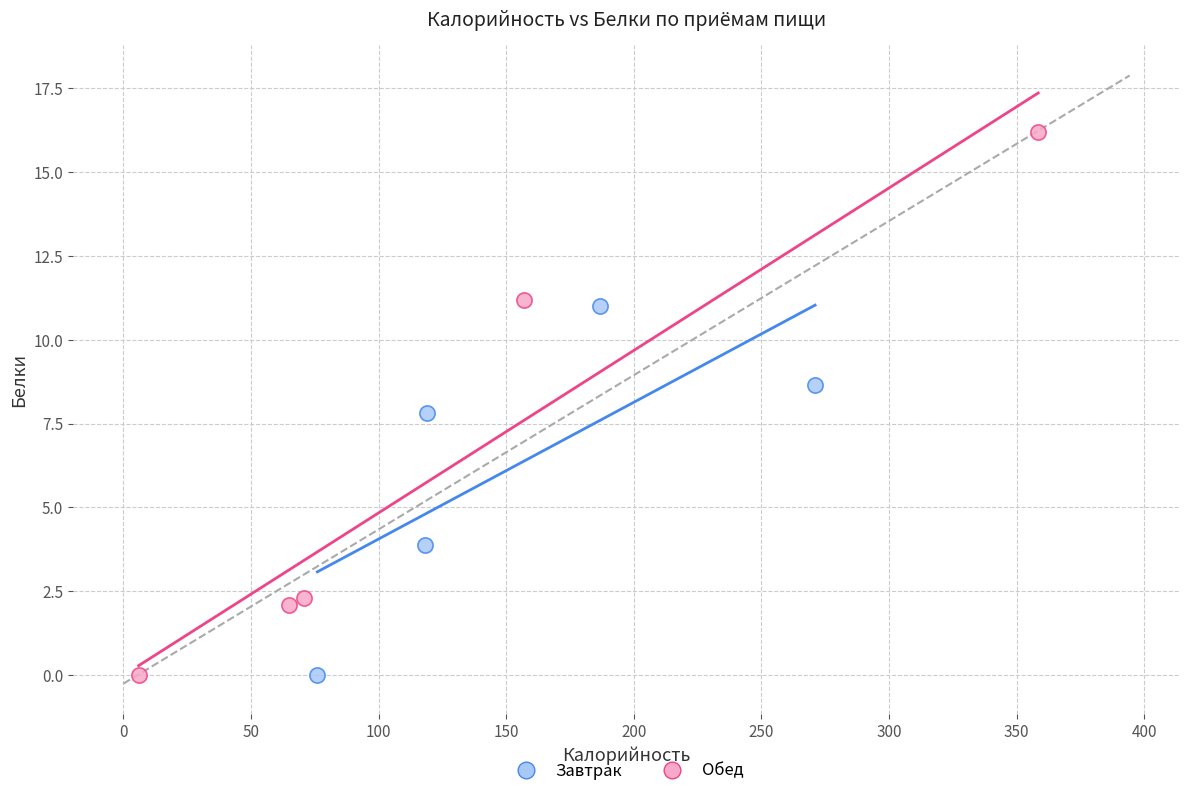

What are all the series names shown in the legend?

Завтрак, Обед